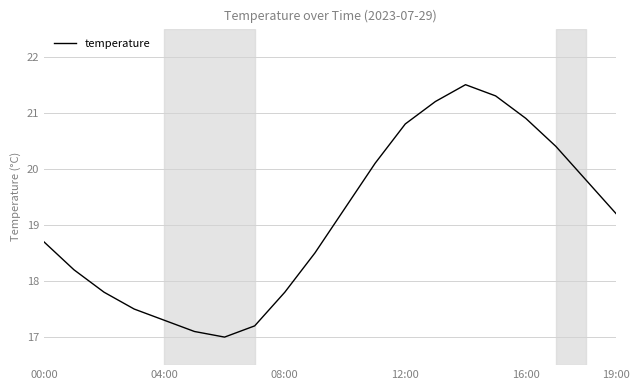

What is the maximum value shown in the chart?

21.5